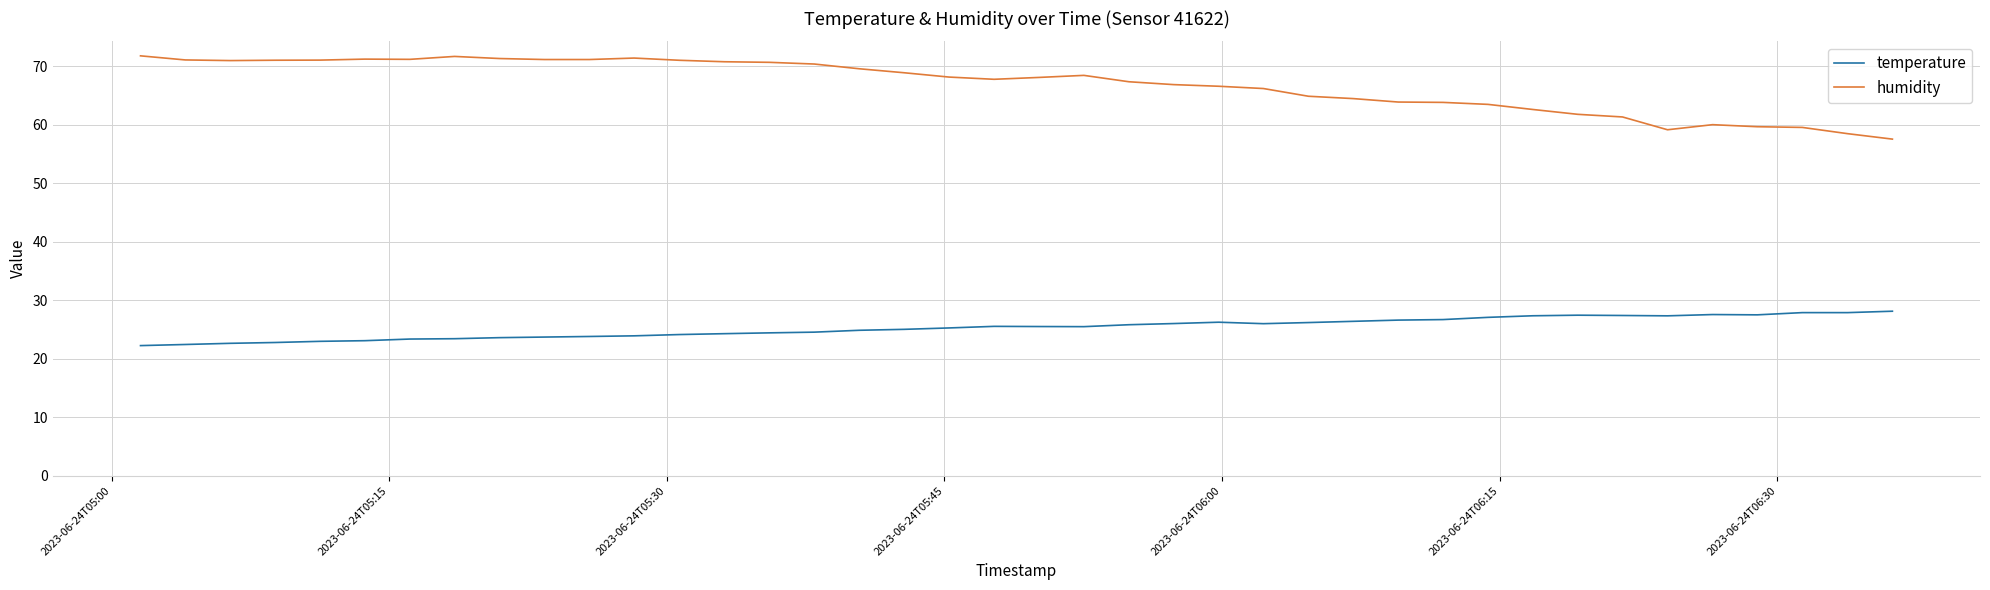

What is the maximum value for temperature?

28.1